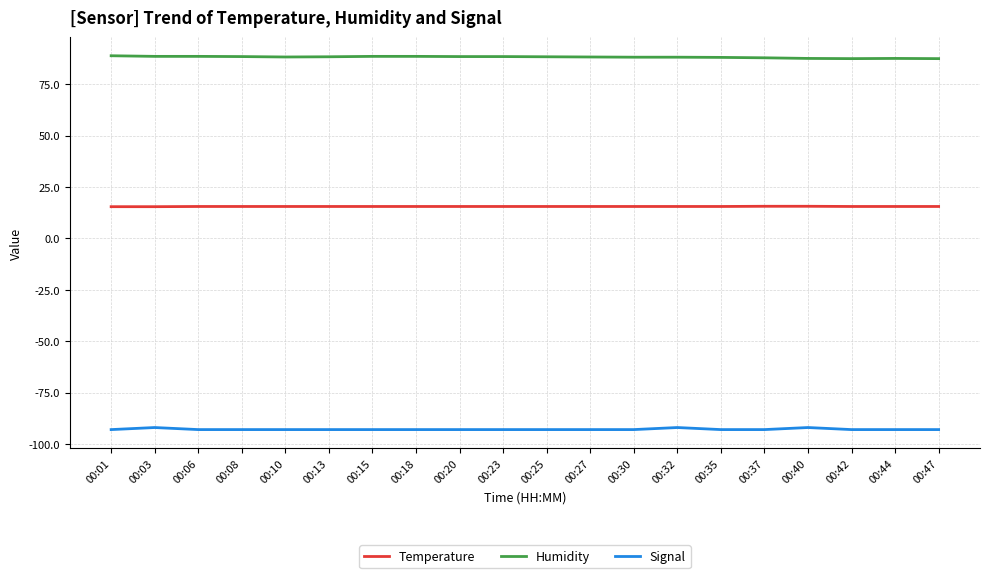

What is the difference between the highest and lowest values at 00:20?

181.4